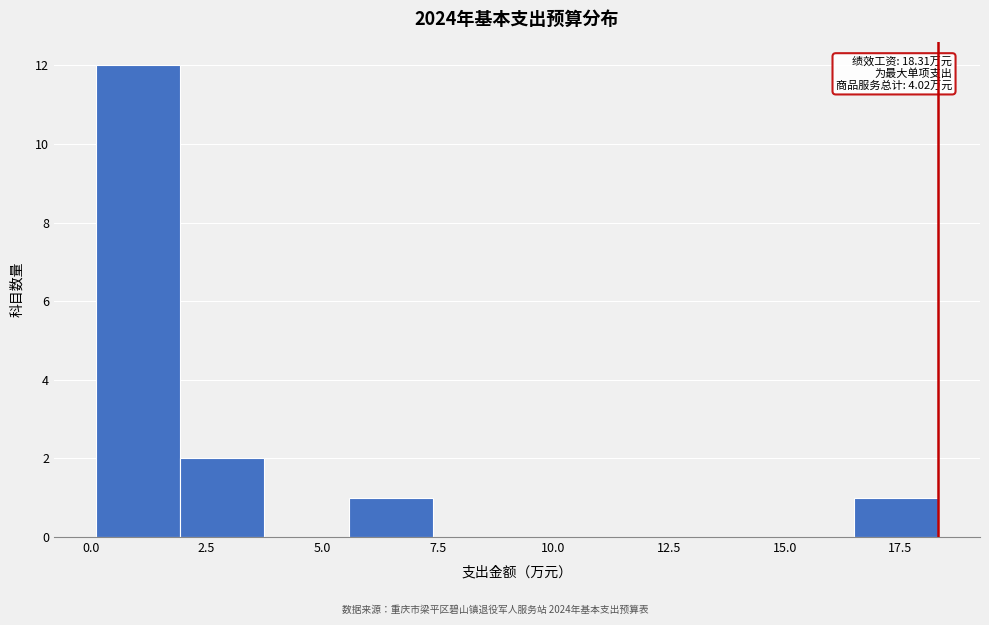

Read against the x-axis, roughly where is the centre of the tallest bar?

1.0